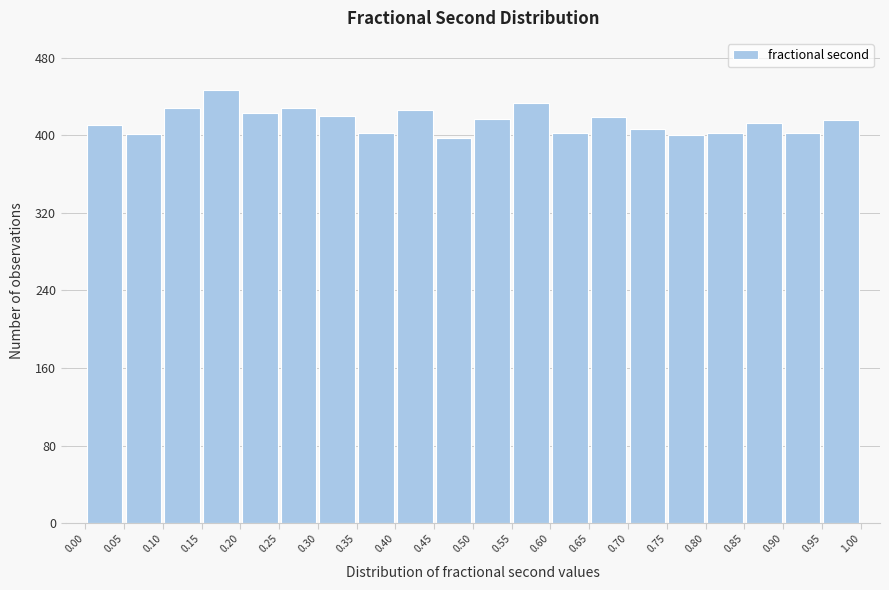

Reading left to right, list every bar in this chart as the range it spans on the x-axis followed by its height. The values are not printed on the chart, so give them approximately, as read against the axis.

0.00 to 0.05: 410
0.05 to 0.10: 400
0.10 to 0.15: 430
0.15 to 0.20: 450
0.20 to 0.25: 420
0.25 to 0.30: 430
0.30 to 0.35: 420
0.35 to 0.40: 400
0.40 to 0.45: 430
0.45 to 0.50: 400
0.50 to 0.55: 420
0.55 to 0.60: 430
0.60 to 0.65: 400
0.65 to 0.70: 420
0.70 to 0.75: 410
0.75 to 0.80: 400
0.80 to 0.85: 400
0.85 to 0.90: 410
0.90 to 0.95: 400
0.95 to 1.00: 420